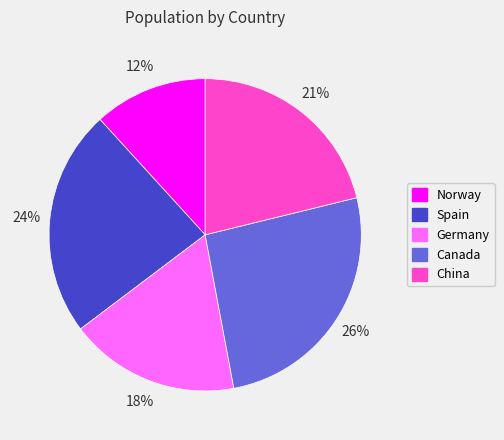

To the nearest percent, what portion does Spain represent?

24%